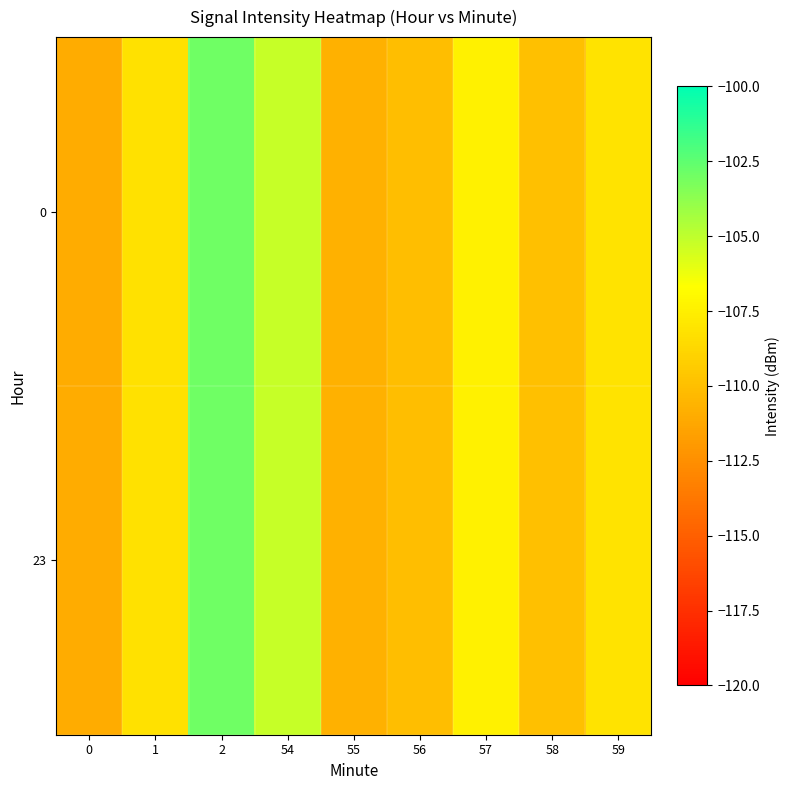

Count the number of data series in this chart.

2